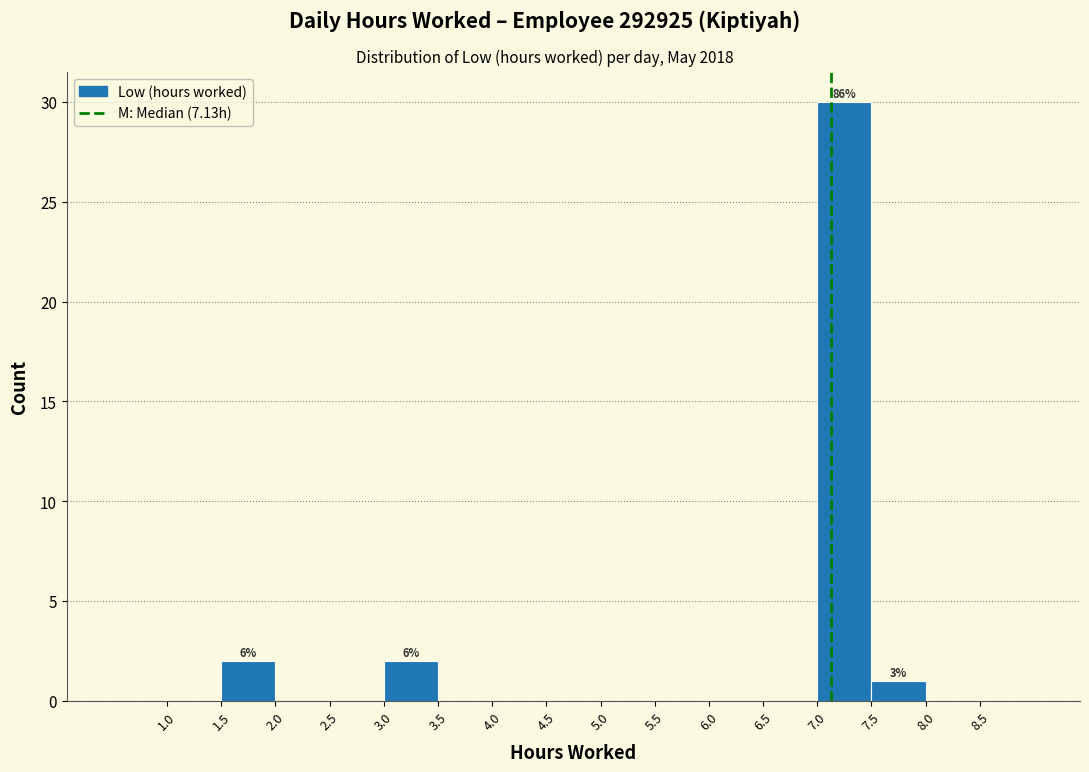

Over which range of the x-axis is the bar tallest?

7.0 to 7.5